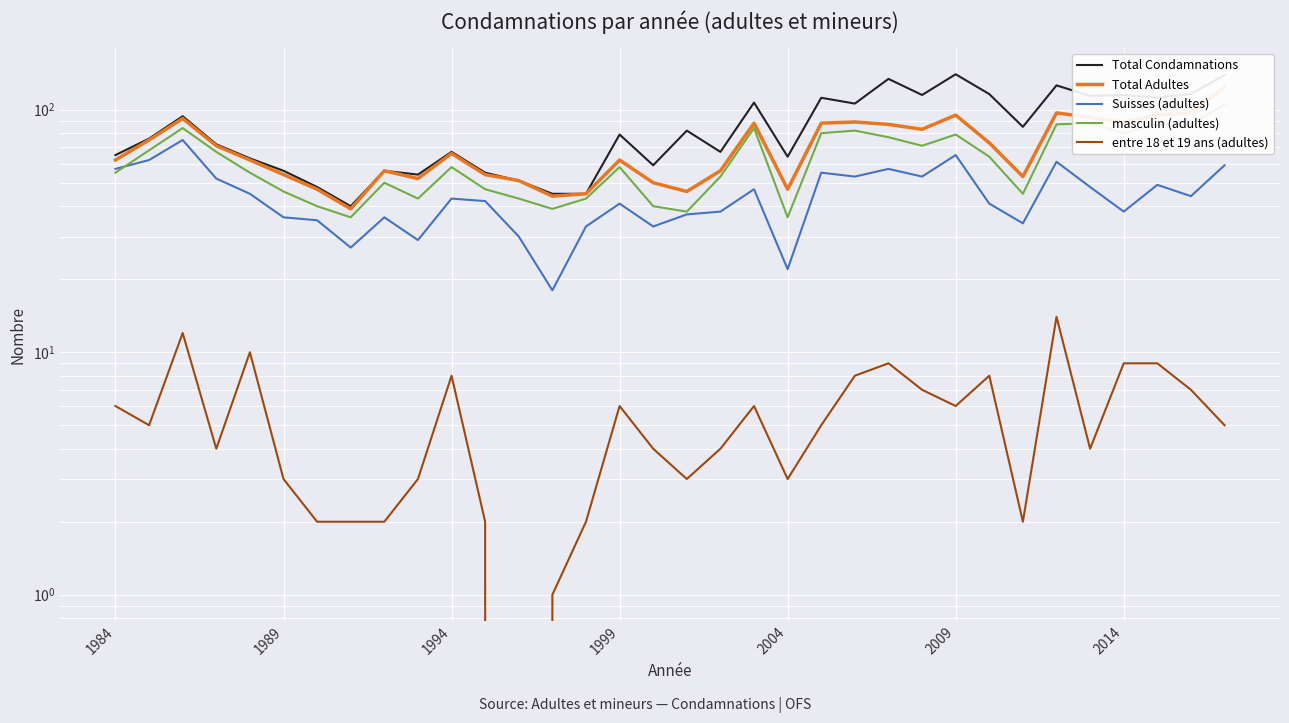

True or false: entre 18 et 19 ans (adultes) and Total Adultes intersect in this chart.

False